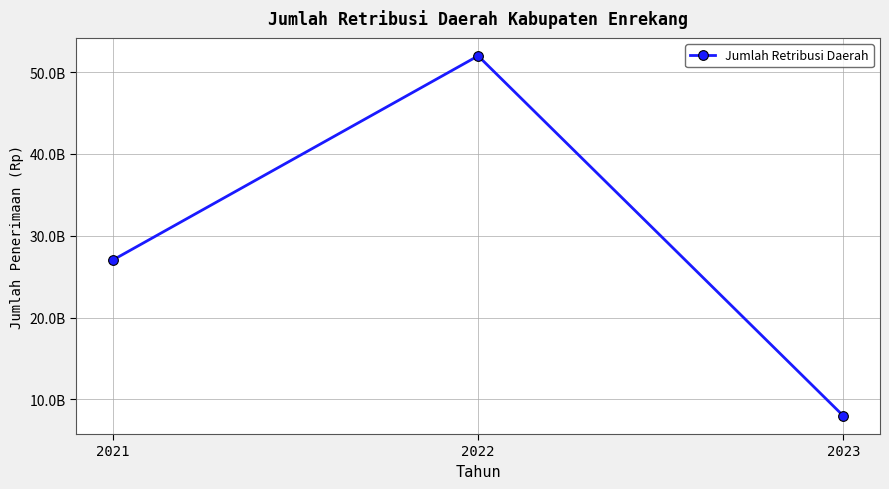

Between 2022 and 2023, which is larger?

2022